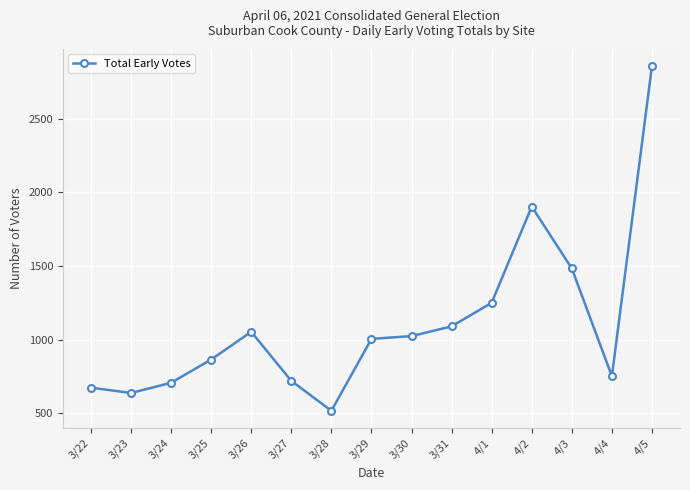

How many values are below 1006?

7